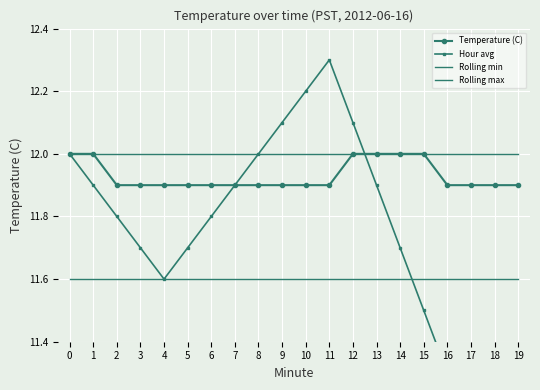

Is the value of Rolling min at 16 greater than the value of Rolling max at 14?

No